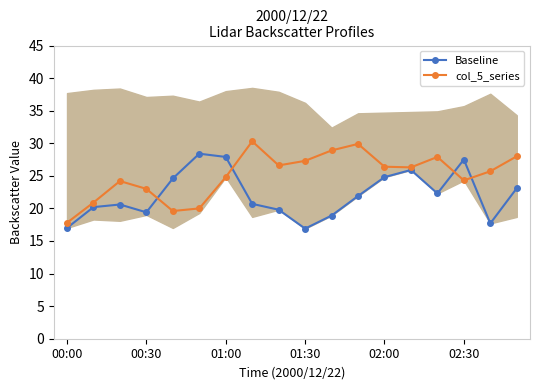

At how many categories does at least one series exceed 18?

17